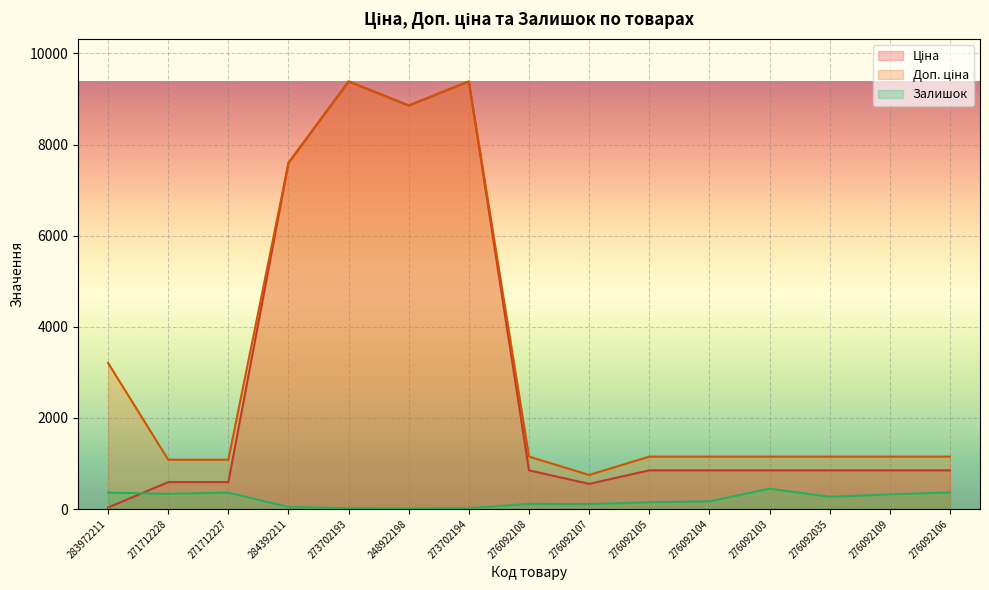

The value of Ціна at 276092035 is 1248.4. True or false?

False